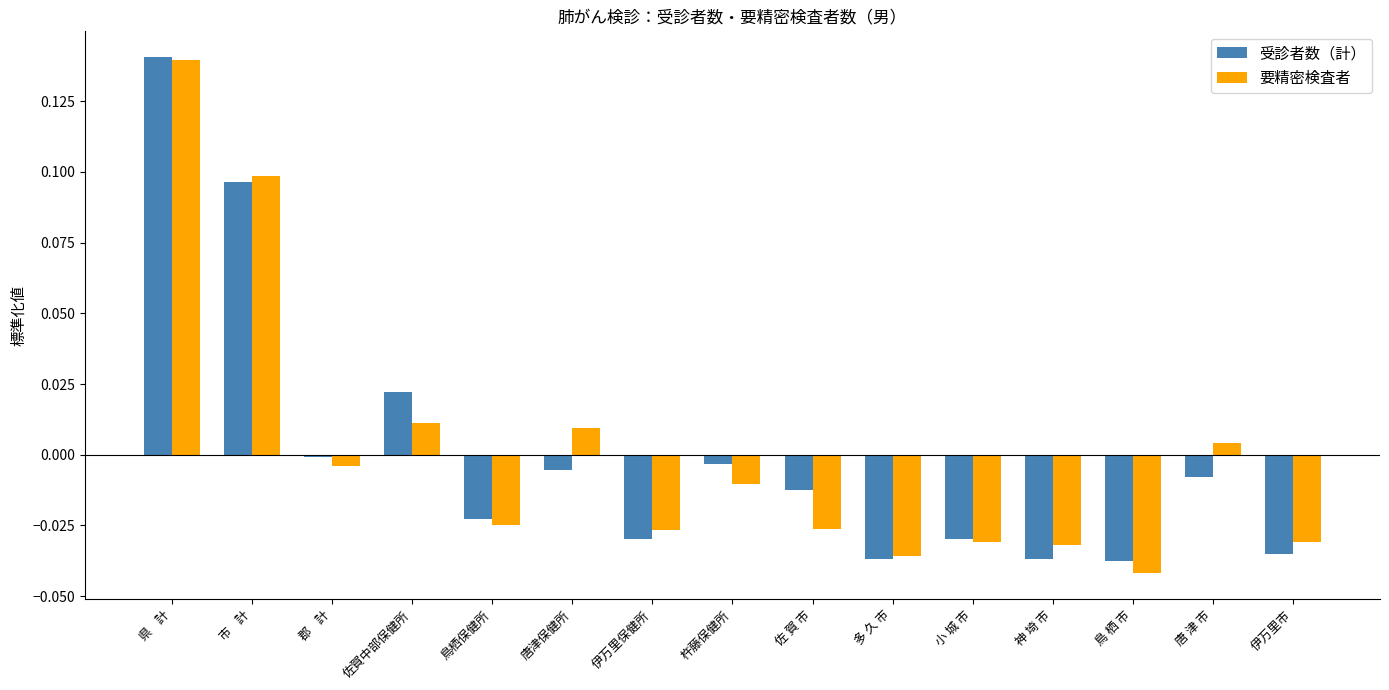

At which category is the sum across all series the highest?

県    計